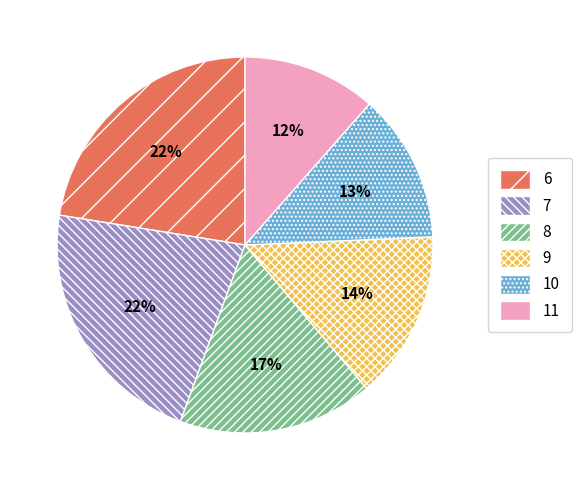

To the nearest percent, what is the difference between the 6 and 9 slice percentages?

8%